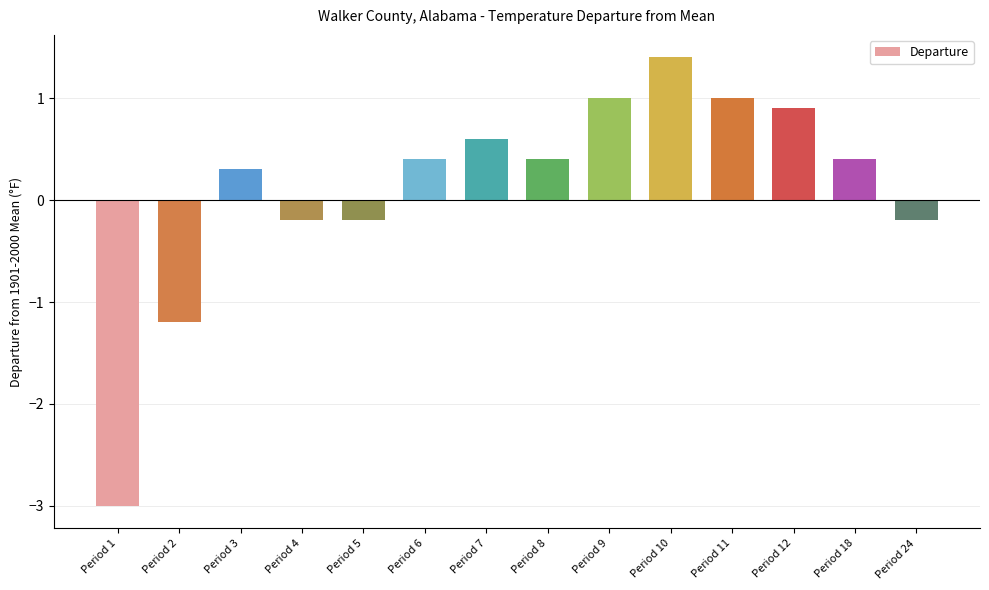

Which has a higher value, Period 3 or Period 12?

Period 12